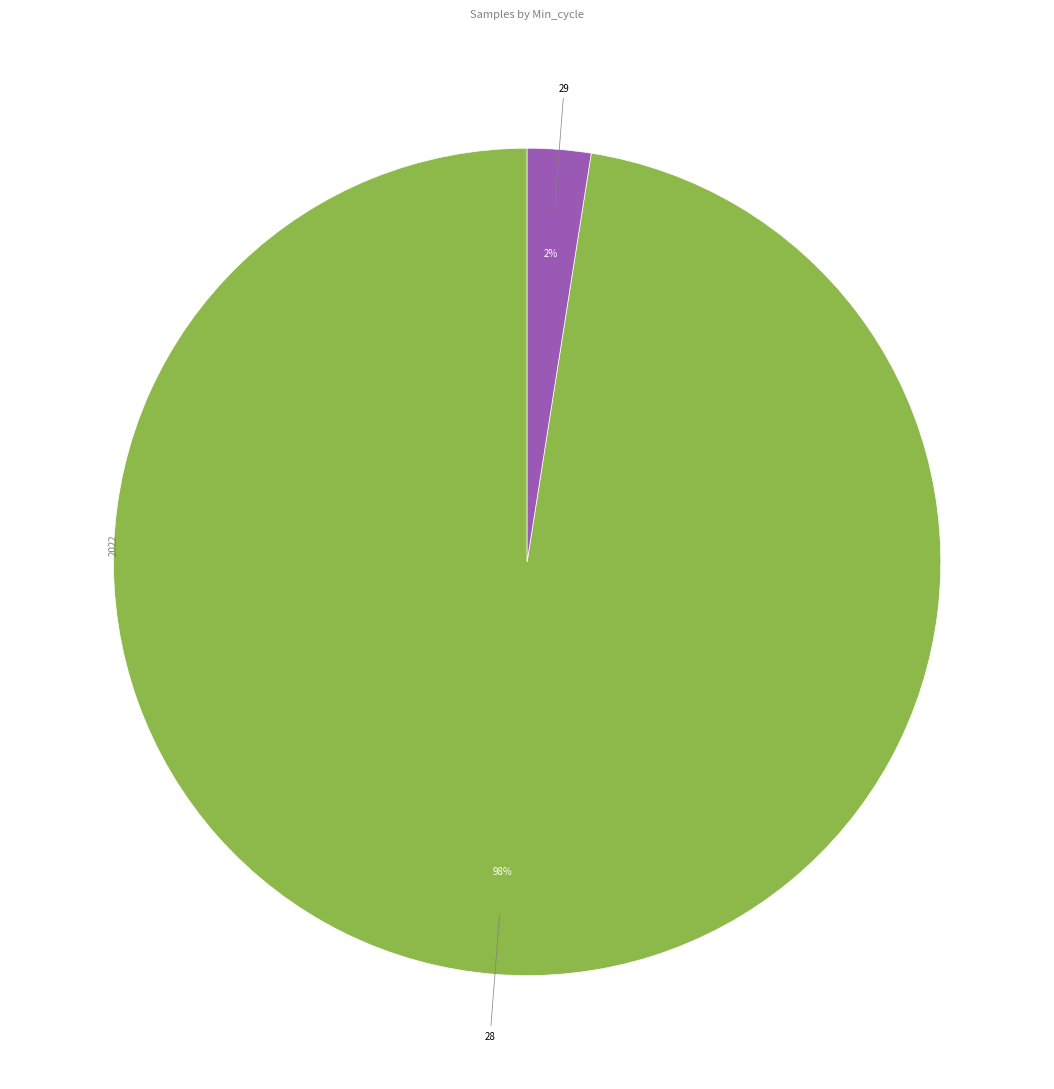

Which has a higher value, 28 or 29?

28